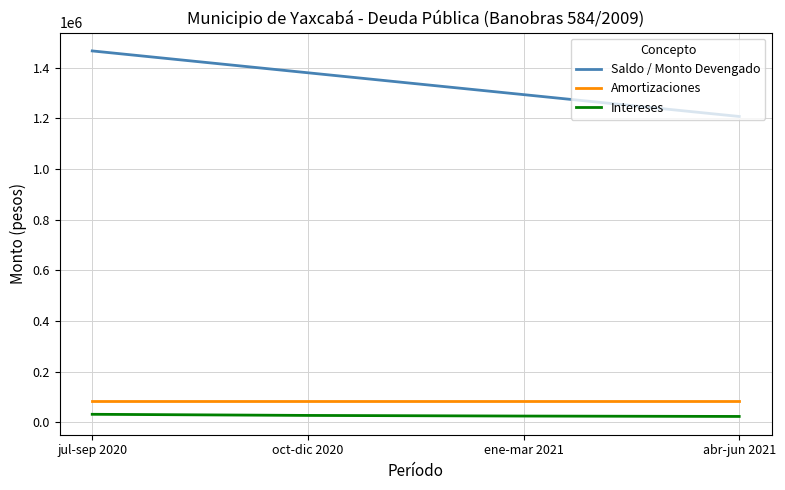

What is the total value across all series at jul-sep 2020?

1583621.3